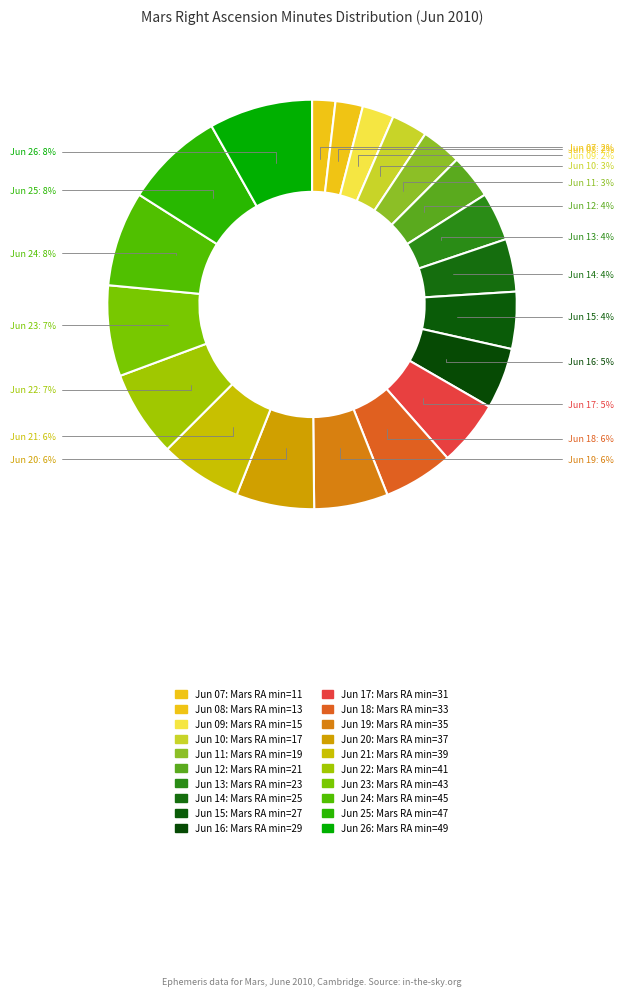

To the nearest percent, what is the average slice percentage?

5%